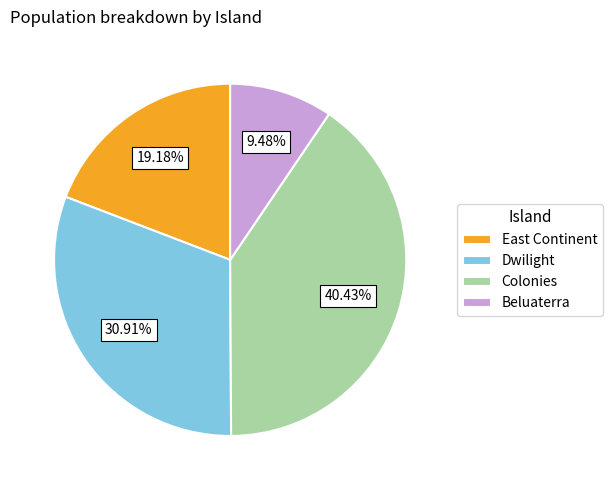

Between Colonies and Beluaterra, which is larger?

Colonies